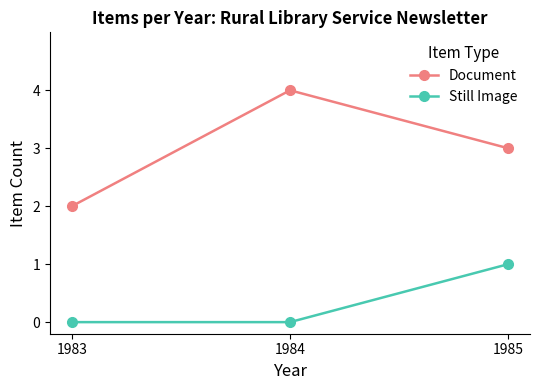

What is the difference between the maximum and second lowest values in the Still Image series?

1